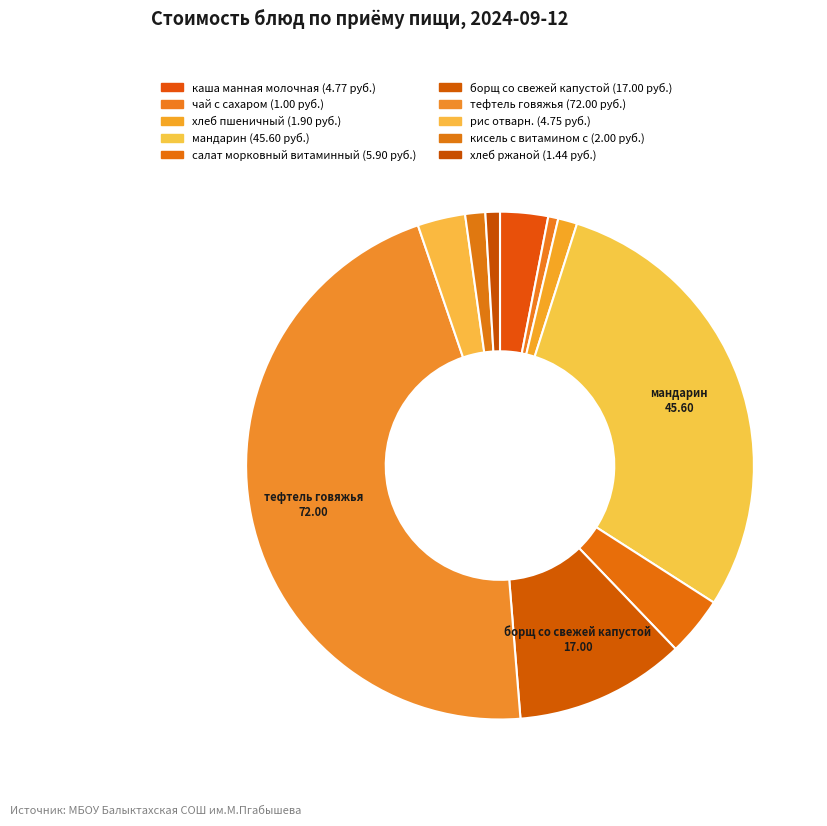

Is there any slice that represents more than half of the pie?

No